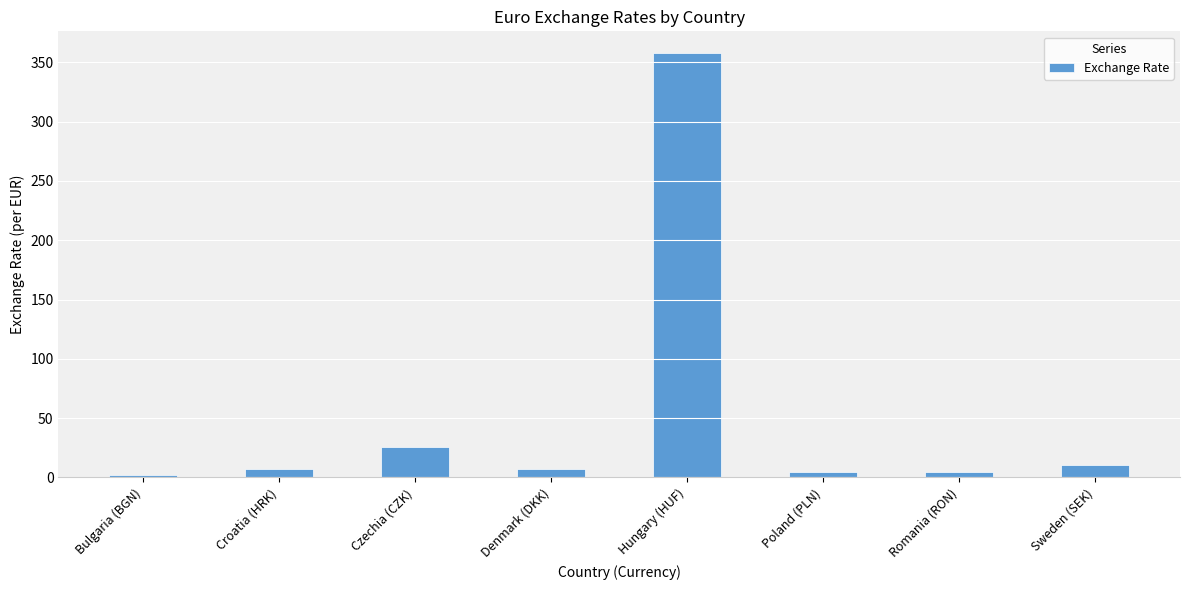

The chart shows a value of 10.2 at Sweden (SEK). True or false?

True